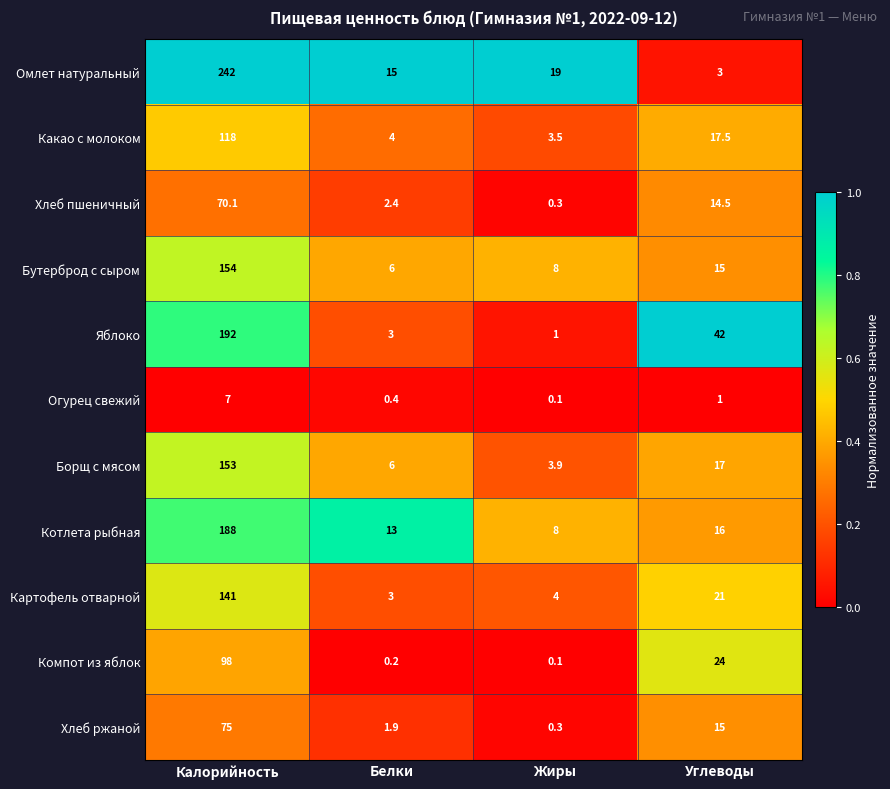

At which category is the sum across all series the highest?

Калорийность